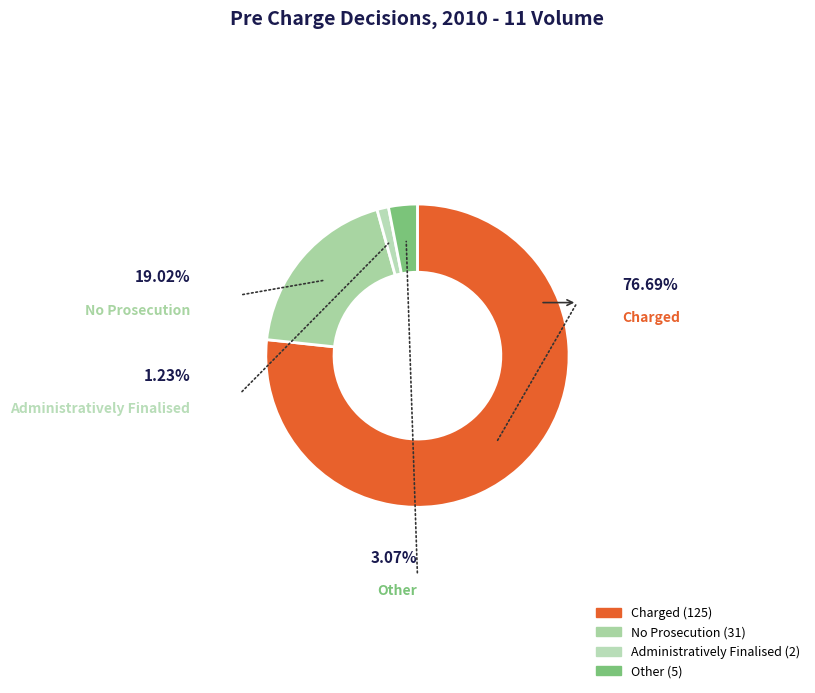

Which category has the smallest portion of the pie?

Administratively Finalised